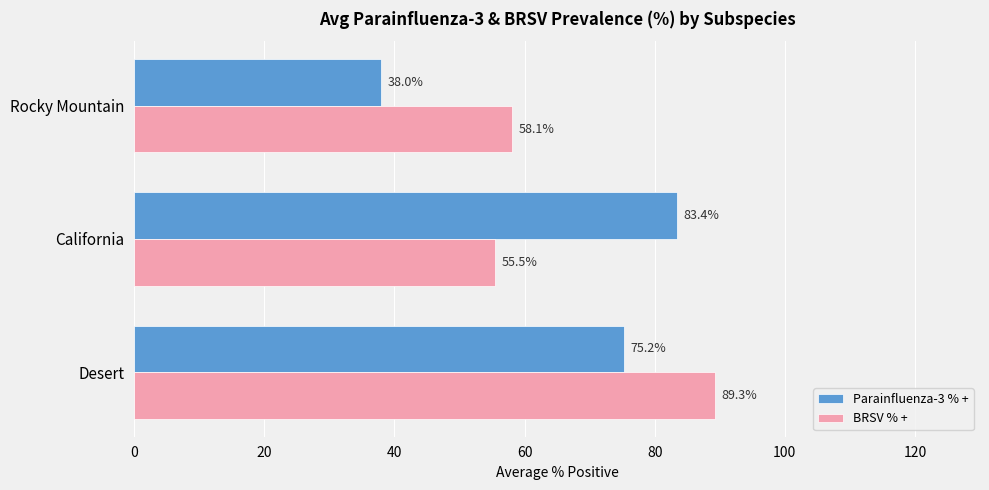

At which label does BRSV % + reach its minimum?

California